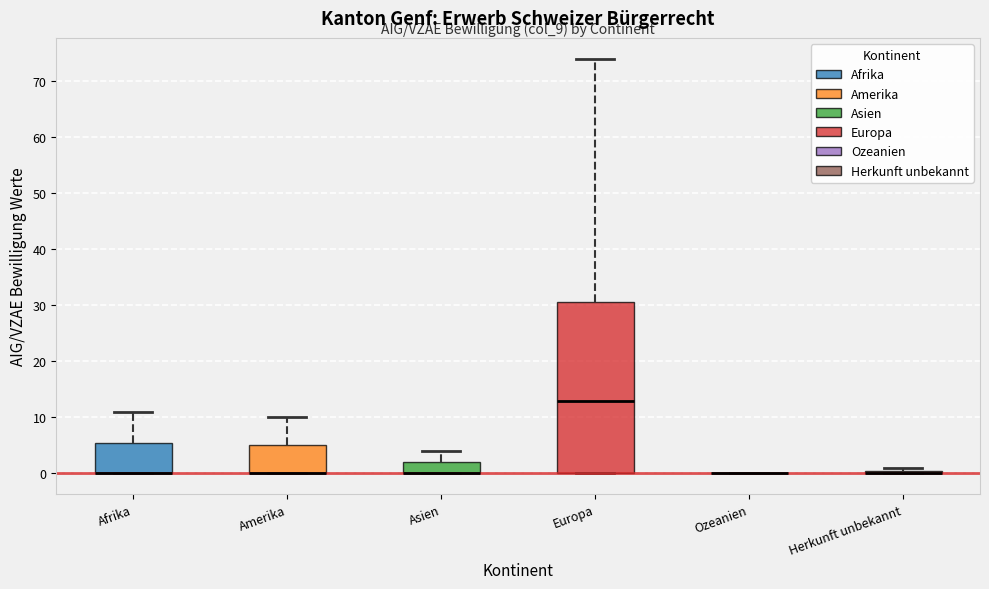

Comparing the boxes themselves (not the whiskers), which one is the tallest?

Europa